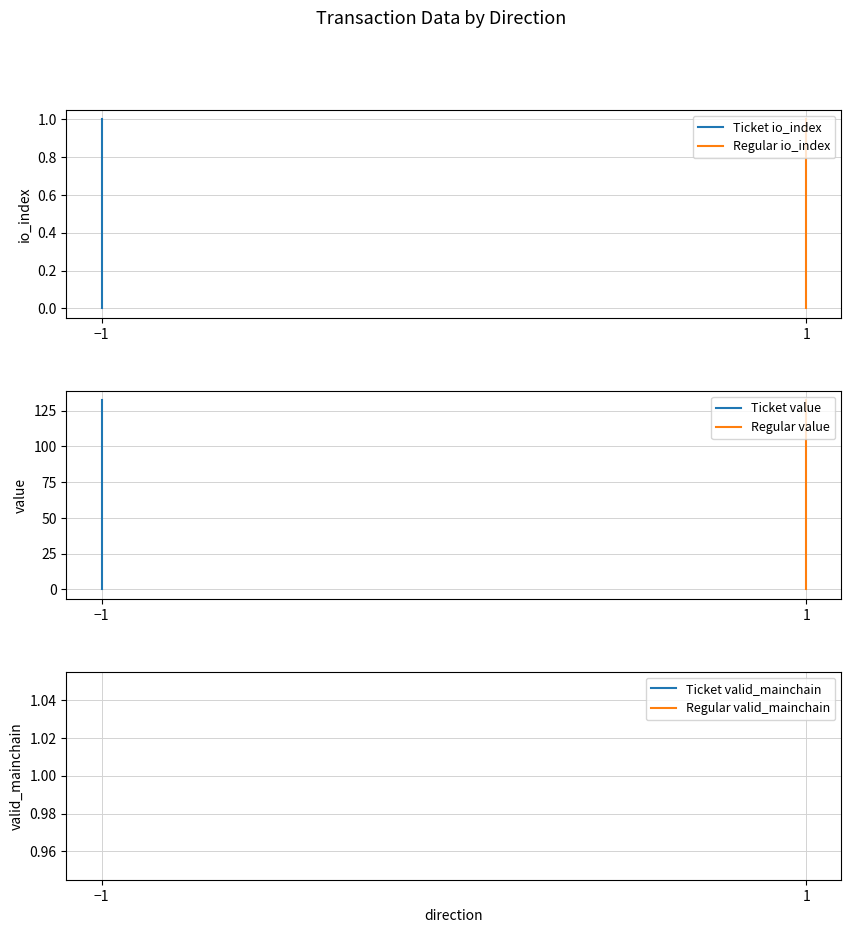

What is the difference between the highest and lowest values at 1?

131.3